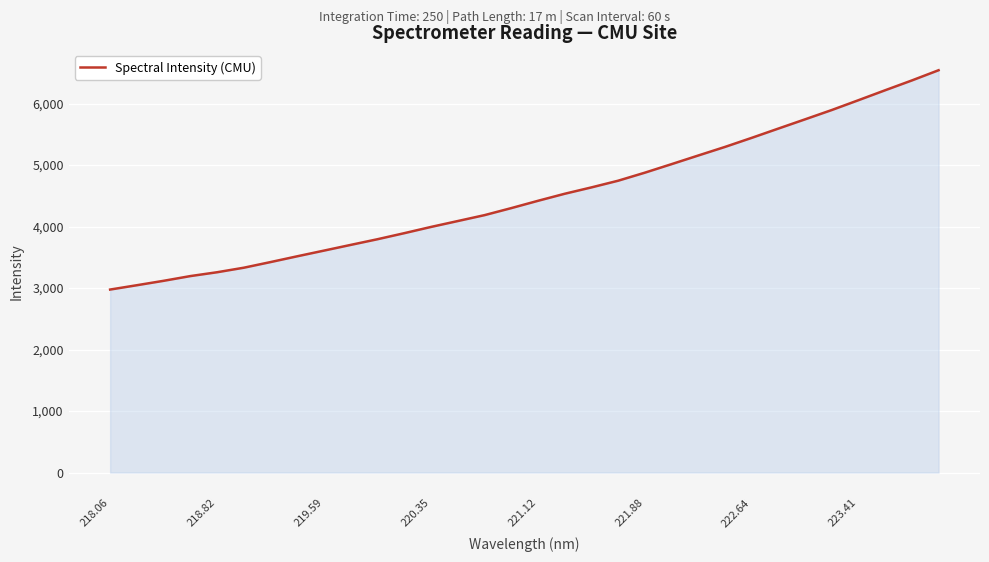

What is the difference between the maximum and minimum values?

3565.8